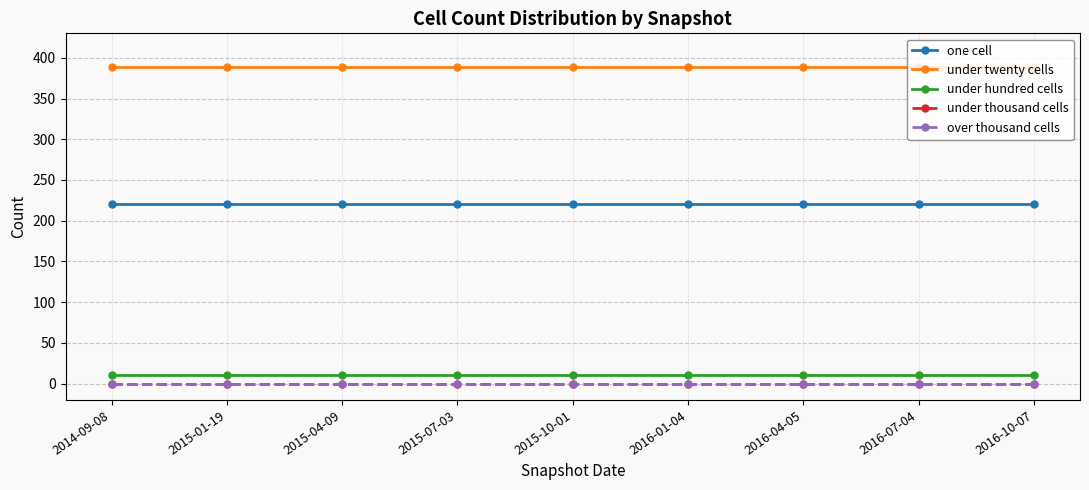

Which series has the largest total across all categories?

under twenty cells